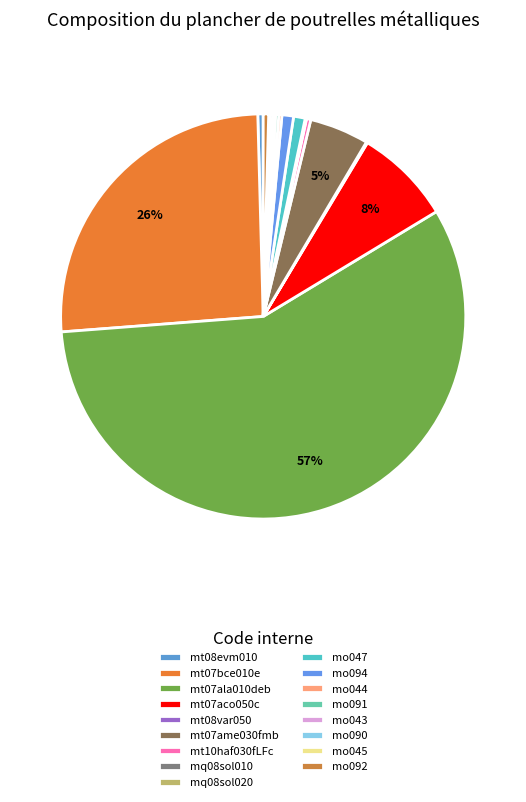

What percentage do mo094 and mo045 together represent?

1.0%